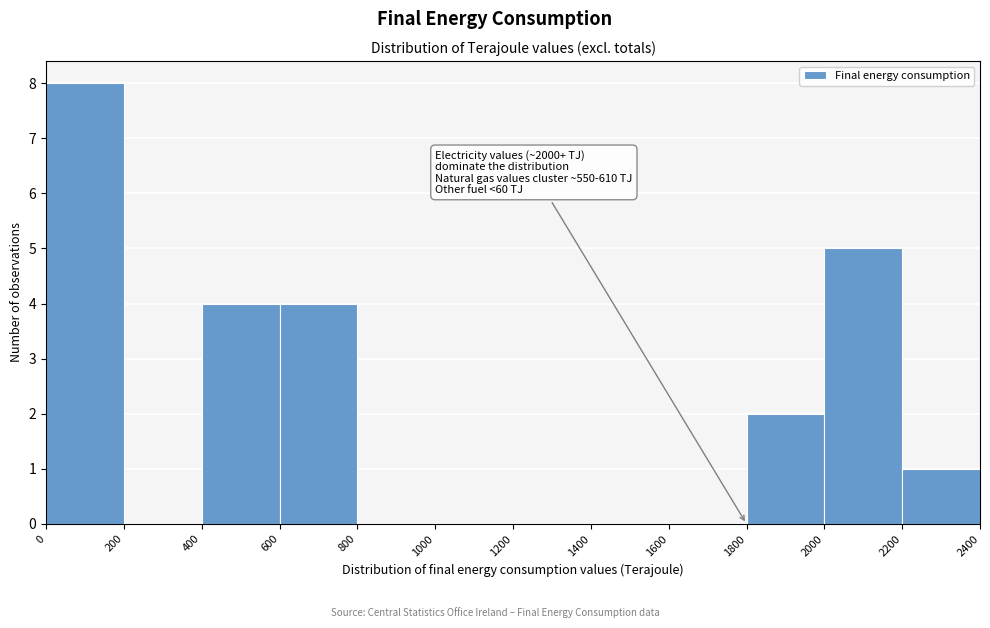

Which range on the x-axis has the tallest bar?

0 to 200